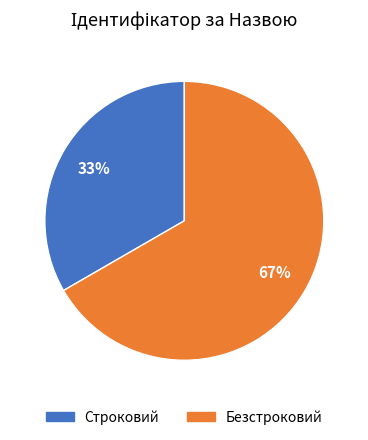

True or false: Строковий accounts for 27% of the total.

False